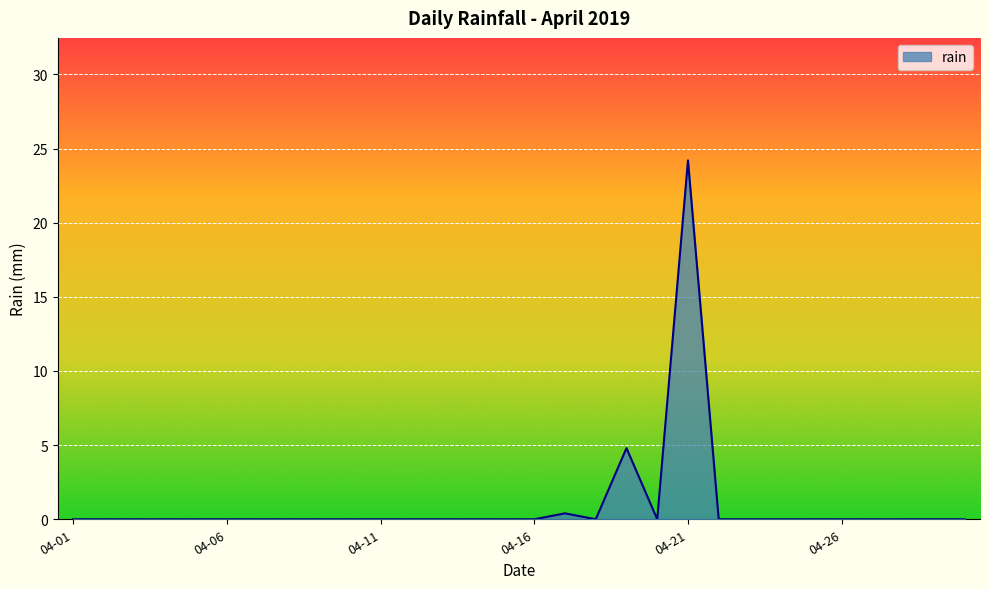

Reading left to right, transcribe all the data shown in this chart.

0.0	0.0	0.0	0.0	0.0	0.0	0.0	0.0	0.0	0.0	0.0	0.0	0.0	0.0	0.0	0.0	0.4	0.0	4.8	0.0	24.2	0.0	0.0	0.0	0.0	0.0	0.0	0.0	0.0	0.0